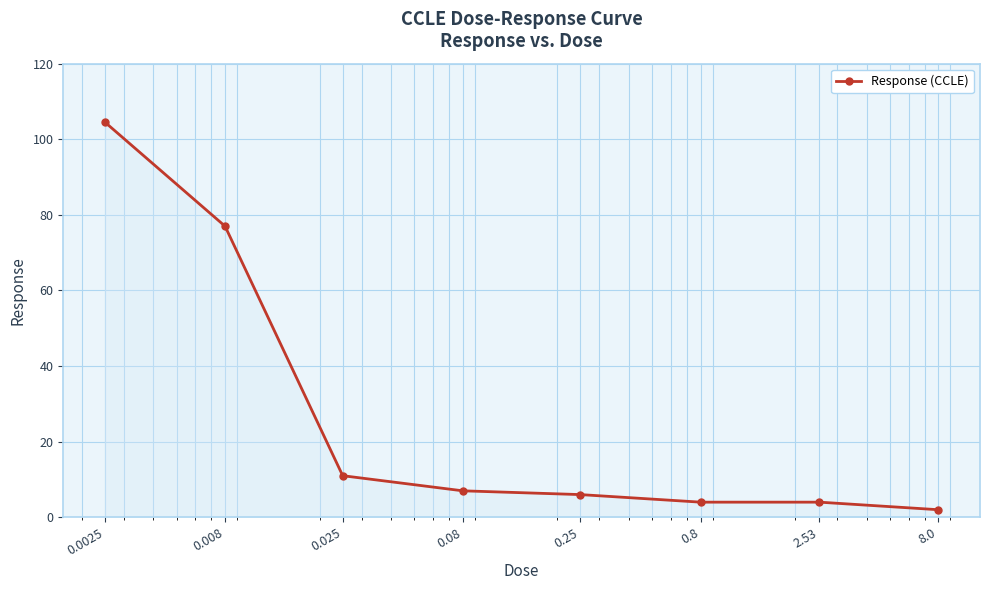

What is the value of the 5th point from the left?

6.0